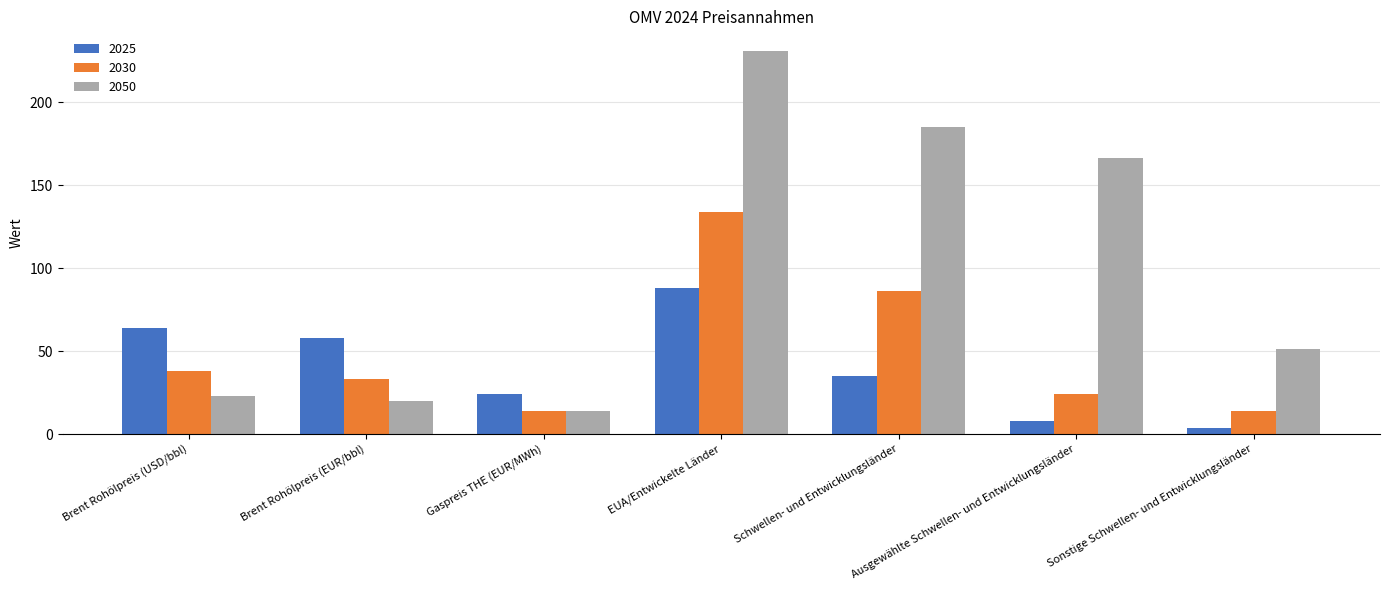

The value of 2025 at Schwellen- und Entwicklungsländer is 50. True or false?

False